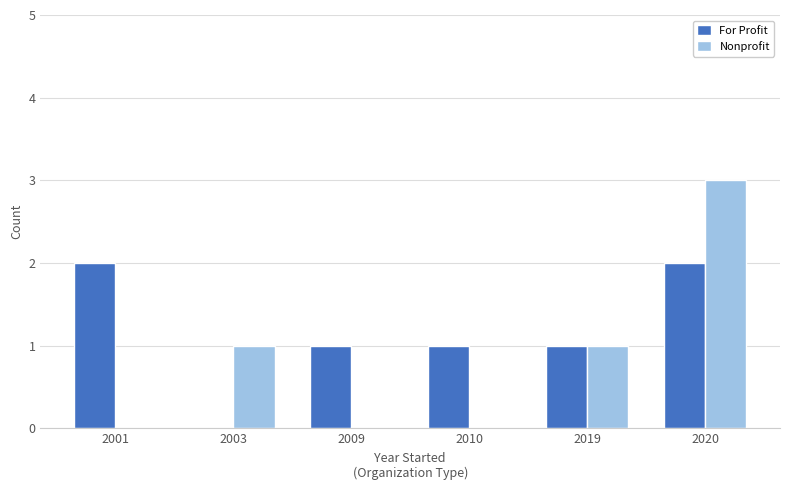

What is the approximate value of For Profit at 2019?

1